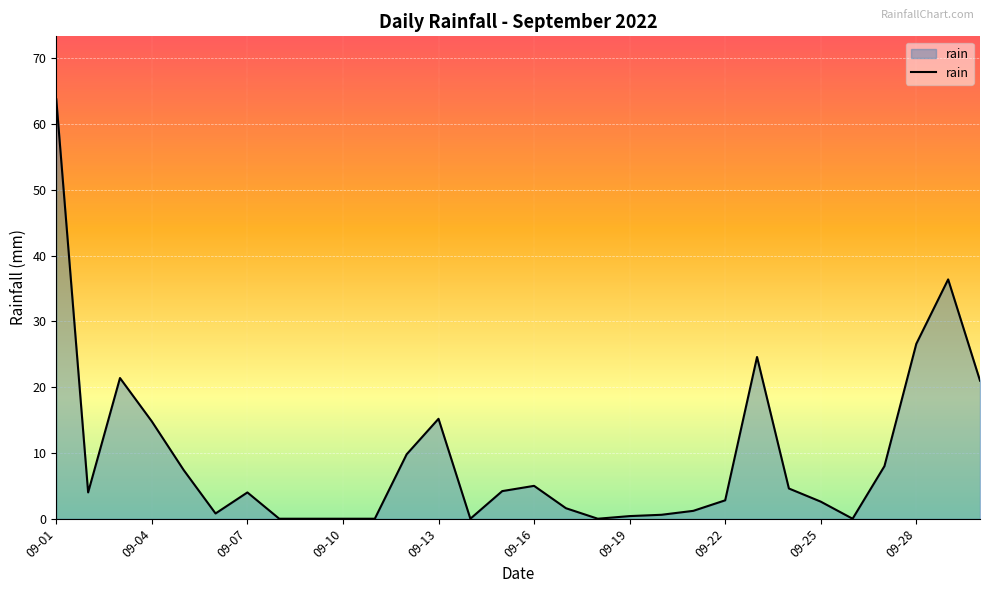

What is the difference between the maximum and minimum values?

63.8